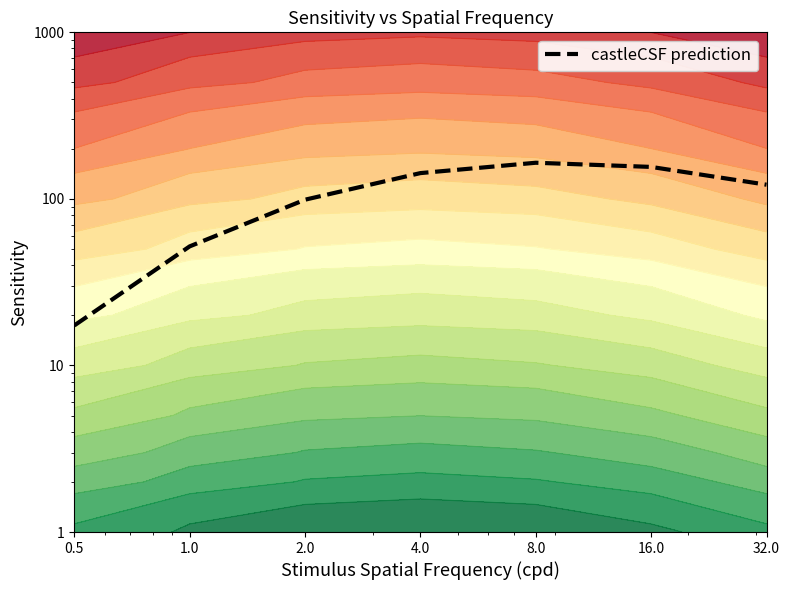

How many interior local peaks (higher than both neighbors) does the data have?

1